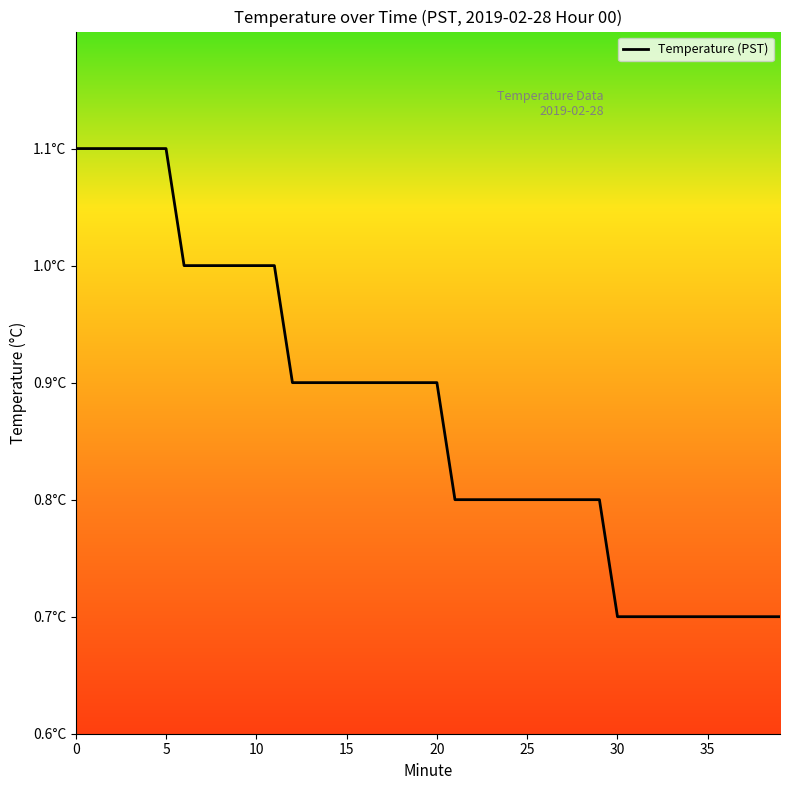

How many values are between 0 and 1?

34